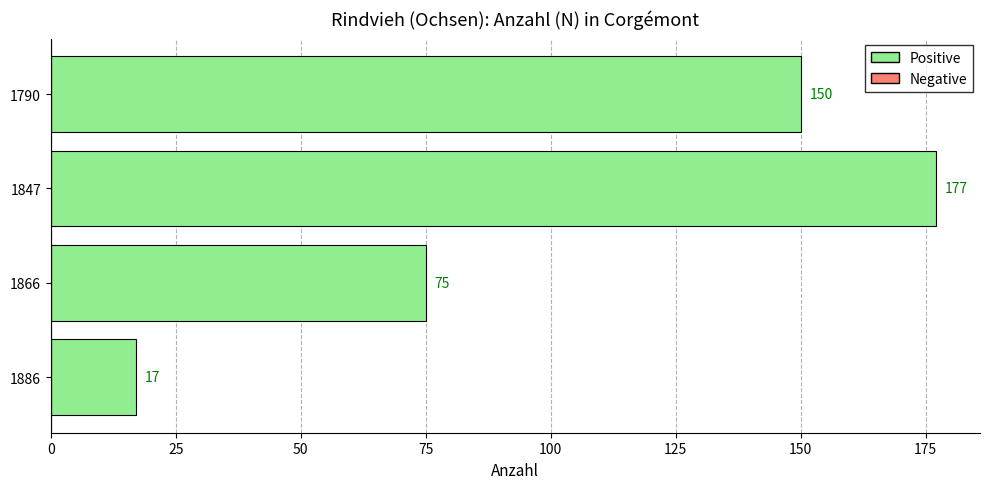

What is the difference between the maximum and minimum values?

160